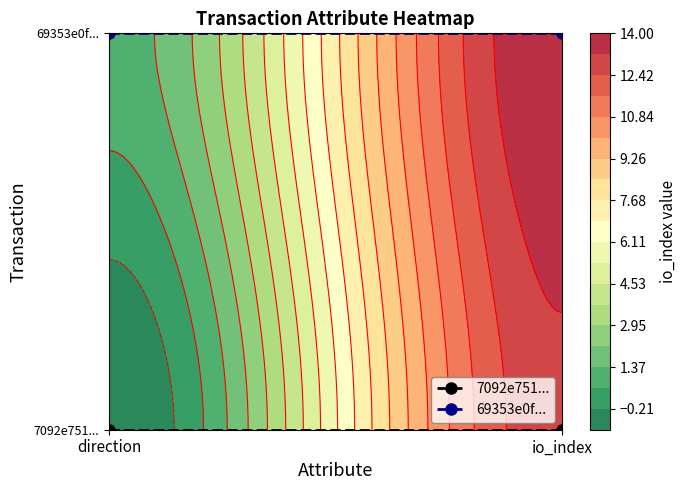

At how many categories does at least one series exceed 0?

2